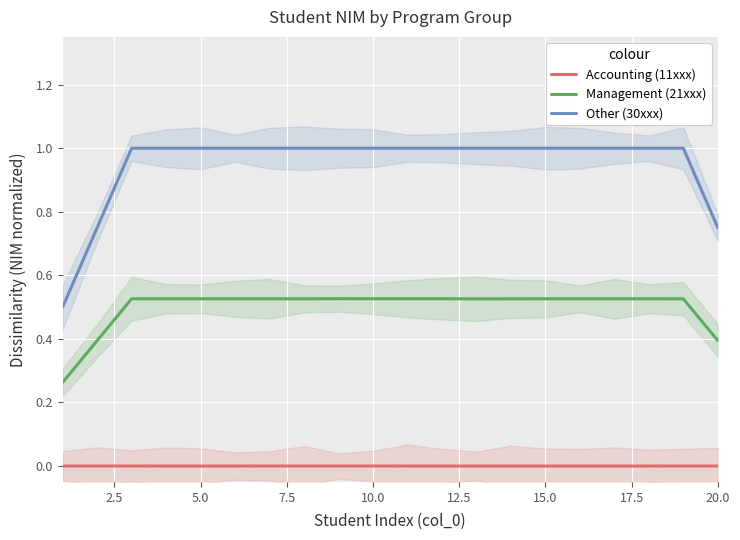

Is the value of Management (21xxx) at 11 greater than the value of Accounting (11xxx) at 7.5?

Yes